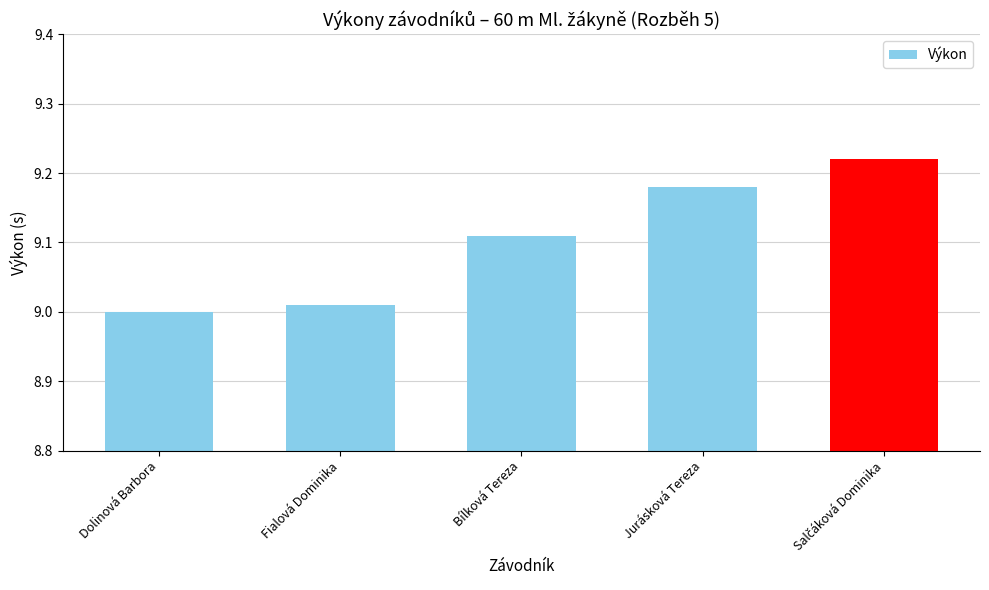

Approximately how many times larger is the value at Jurásková Tereza compared to Bílková Tereza?

1.0